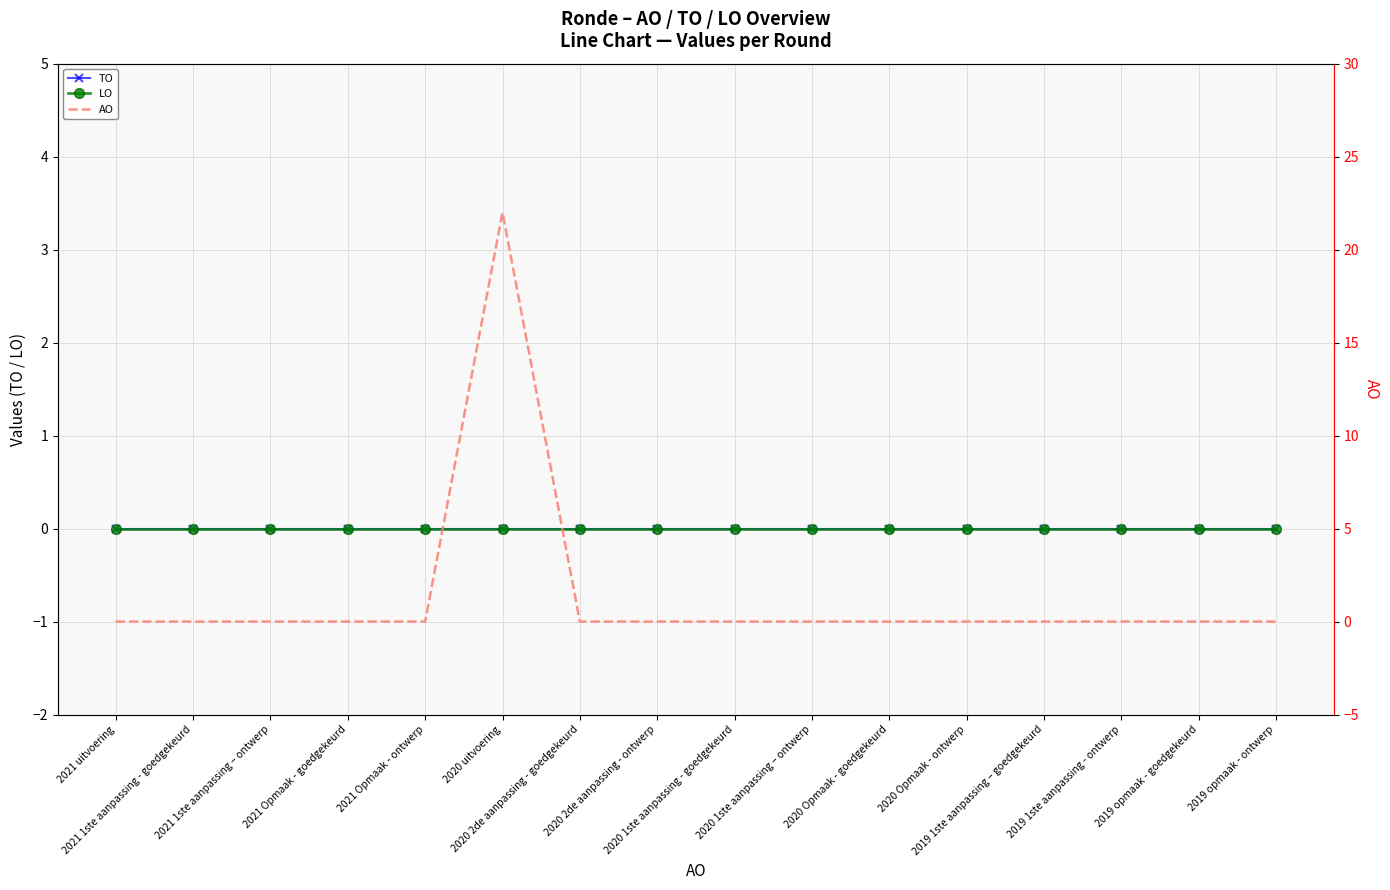

Rank the series at 2021 Opmaak - goedgekeurd from highest to lowest value.

TO, LO, AO